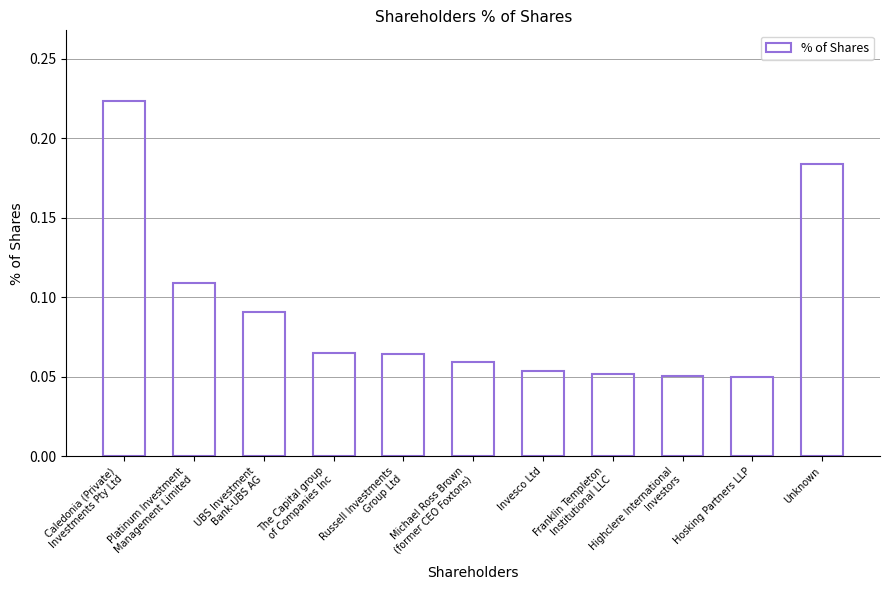

Count the values in the range 0 to 1.

11